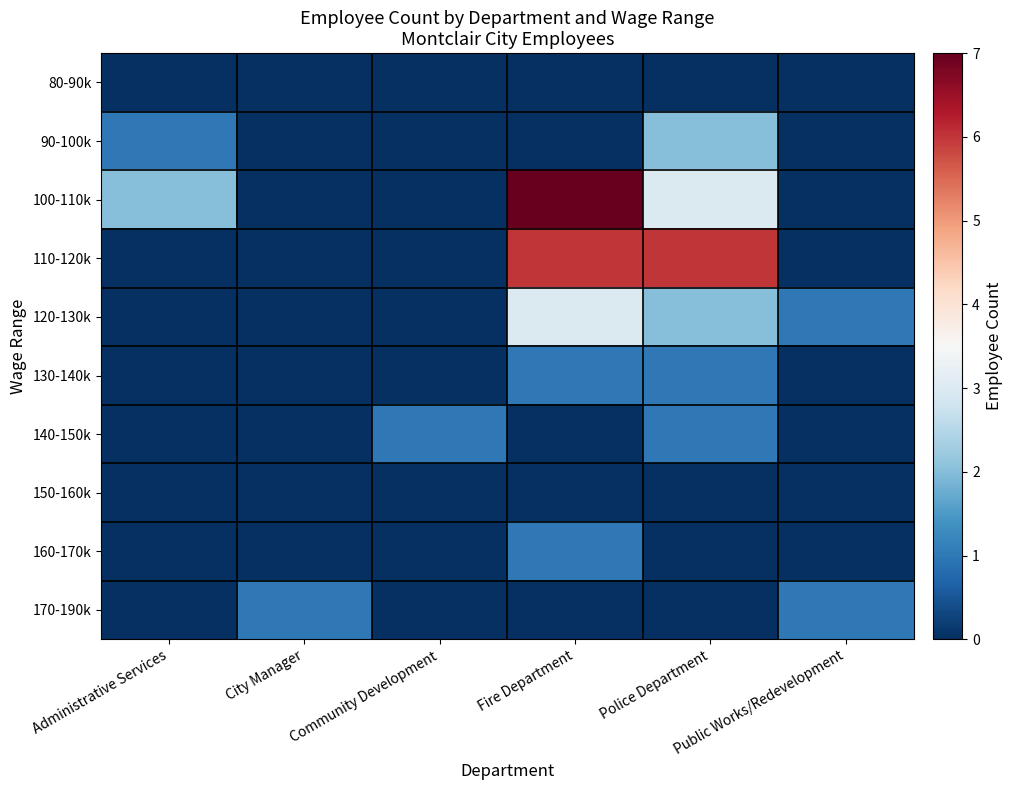

Reading right to left, what are all the values shown in this chart?

80-90k: Public Works/Redevelopment=0	Police Department=0	Fire Department=0	Community Development=0	City Manager=0	Administrative Services=0
90-100k: Public Works/Redevelopment=0	Police Department=2	Fire Department=0	Community Development=0	City Manager=0	Administrative Services=1
100-110k: Public Works/Redevelopment=0	Police Department=3	Fire Department=7	Community Development=0	City Manager=0	Administrative Services=2
110-120k: Public Works/Redevelopment=0	Police Department=6	Fire Department=6	Community Development=0	City Manager=0	Administrative Services=0
120-130k: Public Works/Redevelopment=1	Police Department=2	Fire Department=3	Community Development=0	City Manager=0	Administrative Services=0
130-140k: Public Works/Redevelopment=0	Police Department=1	Fire Department=1	Community Development=0	City Manager=0	Administrative Services=0
140-150k: Public Works/Redevelopment=0	Police Department=1	Fire Department=0	Community Development=1	City Manager=0	Administrative Services=0
150-160k: Public Works/Redevelopment=0	Police Department=0	Fire Department=0	Community Development=0	City Manager=0	Administrative Services=0
160-170k: Public Works/Redevelopment=0	Police Department=0	Fire Department=1	Community Development=0	City Manager=0	Administrative Services=0
170-190k: Public Works/Redevelopment=1	Police Department=0	Fire Department=0	Community Development=0	City Manager=1	Administrative Services=0